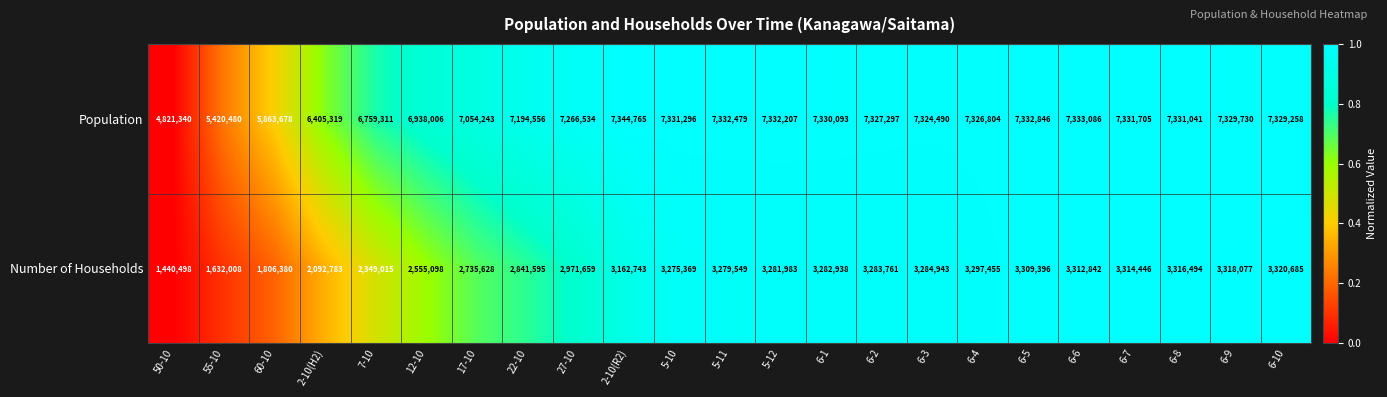

What is the difference between the maximum and minimum values in the Number of Households series?

1880187